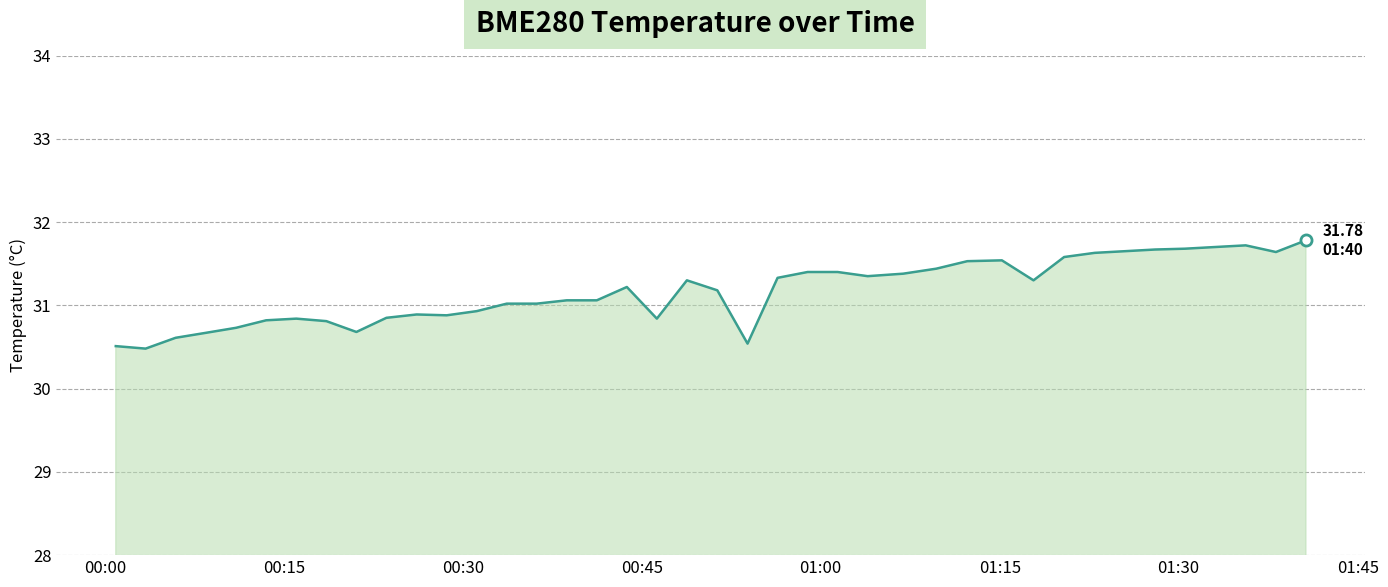

What is the difference between the maximum and minimum values?

1.3